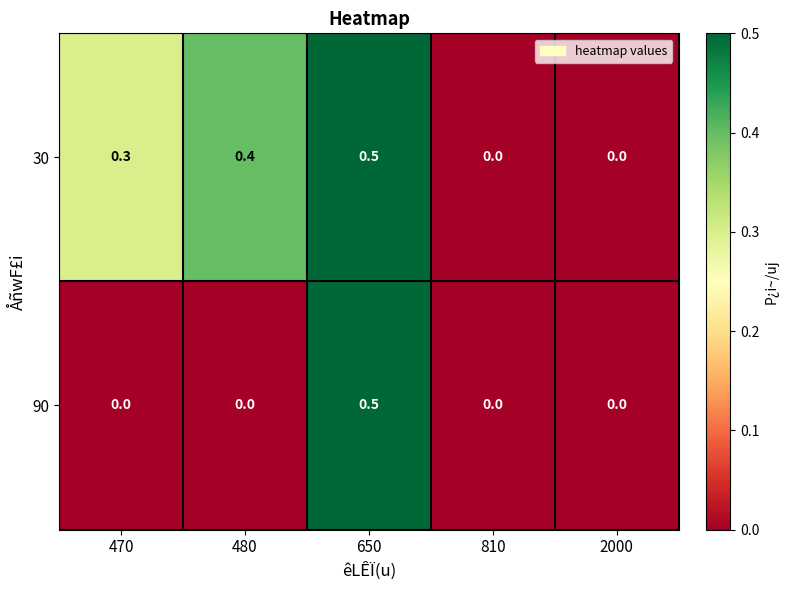

Rank the series at 470 from lowest to highest value.

90, 30